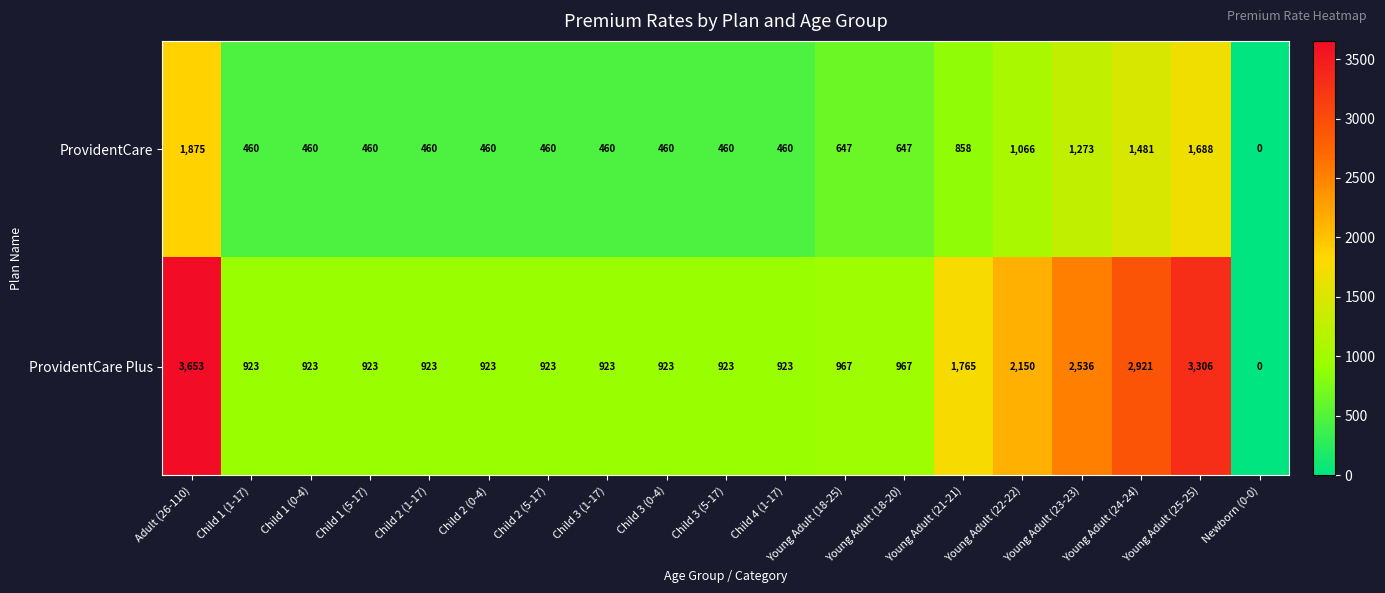

Is it true that ProvidentCare equals 1273 at Young Adult (23-23)?

True